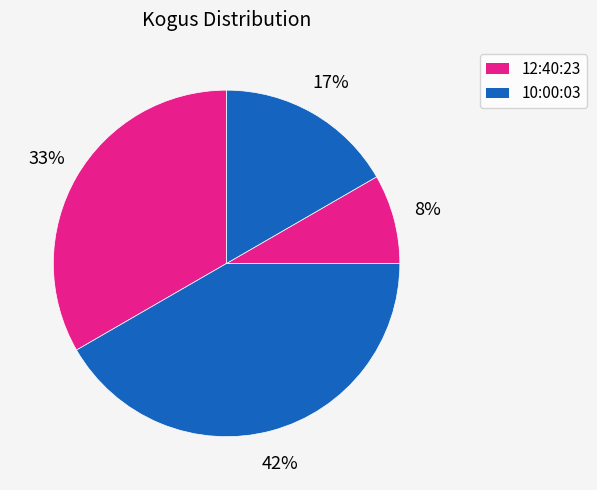

Count the number of slices in the pie.

4